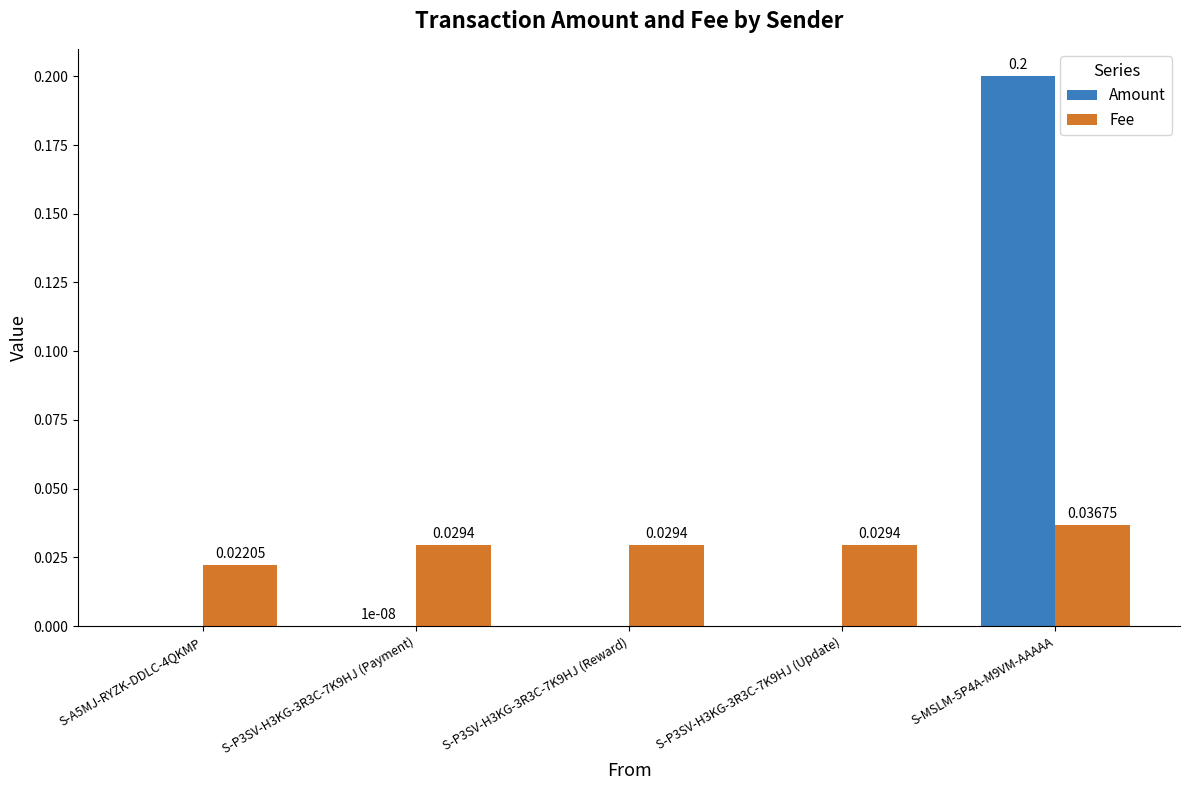

How many values in Amount are above zero?

2